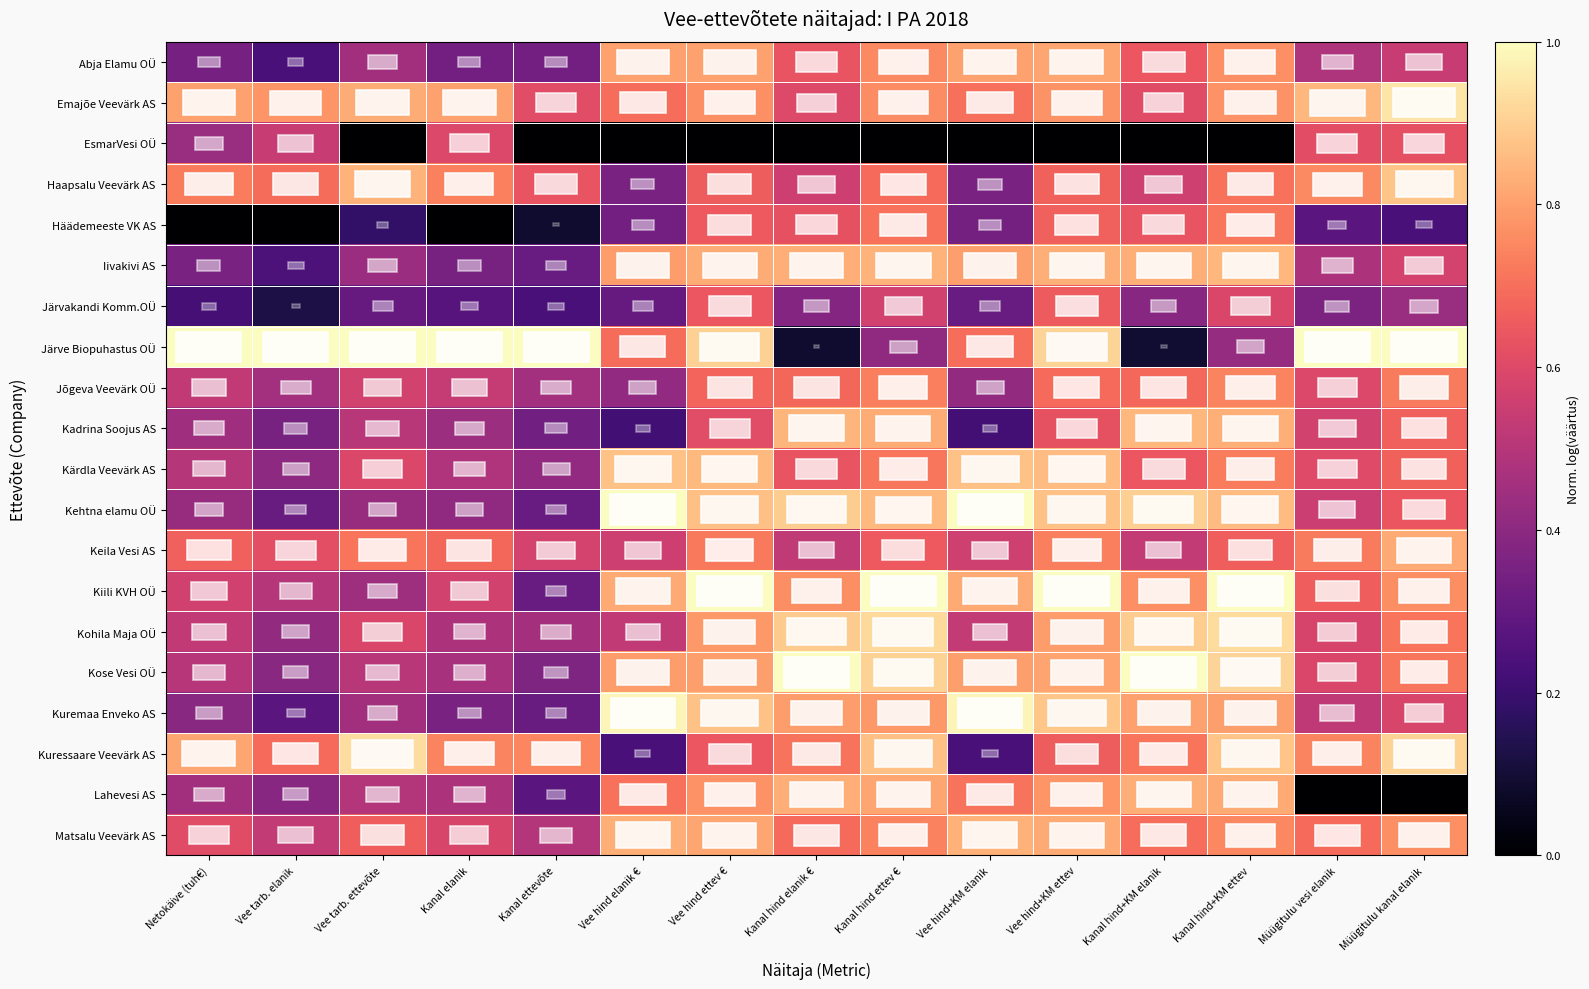

Reading right to left, extract all data points from this chart.

row_0: Müügitulu kanal elanik=0.5	Müügitulu vesi elanik=0.5	Kanal hind+KM ettev=0.8	Kanal hind+KM elanik=0.6	Vee hind+KM ettev=0.8	Vee hind+KM elanik=0.8	Kanal hind ettev €=0.8	Kanal hind elanik €=0.6	Vee hind ettev €=0.8	Vee hind elanik €=0.8	Kanal ettevõte=0.3	Kanal elanik=0.3	Vee tarb. ettevõte=0.5	Vee tarb. elanik=0.2	Netokäive (tuh€)=0.3
row_1: Müügitulu kanal elanik=0.9	Müügitulu vesi elanik=0.8	Kanal hind+KM ettev=0.8	Kanal hind+KM elanik=0.6	Vee hind+KM ettev=0.8	Vee hind+KM elanik=0.7	Kanal hind ettev €=0.8	Kanal hind elanik €=0.6	Vee hind ettev €=0.8	Vee hind elanik €=0.7	Kanal ettevõte=0.6	Kanal elanik=0.8	Vee tarb. ettevõte=0.8	Vee tarb. elanik=0.8	Netokäive (tuh€)=0.8
row_2: Müügitulu kanal elanik=0.6	Müügitulu vesi elanik=0.6	Kanal hind+KM ettev=0.0	Kanal hind+KM elanik=0.0	Vee hind+KM ettev=0.0	Vee hind+KM elanik=0.0	Kanal hind ettev €=0.0	Kanal hind elanik €=0.0	Vee hind ettev €=0.0	Vee hind elanik €=0.0	Kanal ettevõte=0.0	Kanal elanik=0.6	Vee tarb. ettevõte=0.0	Vee tarb. elanik=0.5	Netokäive (tuh€)=0.4
row_3: Müügitulu kanal elanik=0.9	Müügitulu vesi elanik=0.8	Kanal hind+KM ettev=0.7	Kanal hind+KM elanik=0.6	Vee hind+KM ettev=0.7	Vee hind+KM elanik=0.4	Kanal hind ettev €=0.7	Kanal hind elanik €=0.6	Vee hind ettev €=0.7	Vee hind elanik €=0.4	Kanal ettevõte=0.6	Kanal elanik=0.7	Vee tarb. ettevõte=0.8	Vee tarb. elanik=0.7	Netokäive (tuh€)=0.7
row_4: Müügitulu kanal elanik=0.2	Müügitulu vesi elanik=0.3	Kanal hind+KM ettev=0.7	Kanal hind+KM elanik=0.6	Vee hind+KM ettev=0.7	Vee hind+KM elanik=0.3	Kanal hind ettev €=0.7	Kanal hind elanik €=0.6	Vee hind ettev €=0.7	Vee hind elanik €=0.3	Kanal ettevõte=0.1	Kanal elanik=0.0	Vee tarb. ettevõte=0.2	Vee tarb. elanik=0.0	Netokäive (tuh€)=0.0
row_5: Müügitulu kanal elanik=0.6	Müügitulu vesi elanik=0.5	Kanal hind+KM ettev=0.8	Kanal hind+KM elanik=0.8	Vee hind+KM ettev=0.8	Vee hind+KM elanik=0.8	Kanal hind ettev €=0.8	Kanal hind elanik €=0.8	Vee hind ettev €=0.8	Vee hind elanik €=0.8	Kanal ettevõte=0.3	Kanal elanik=0.3	Vee tarb. ettevõte=0.4	Vee tarb. elanik=0.2	Netokäive (tuh€)=0.4
row_6: Müügitulu kanal elanik=0.4	Müügitulu vesi elanik=0.4	Kanal hind+KM ettev=0.6	Kanal hind+KM elanik=0.4	Vee hind+KM ettev=0.7	Vee hind+KM elanik=0.3	Kanal hind ettev €=0.6	Kanal hind elanik €=0.4	Vee hind ettev €=0.6	Vee hind elanik €=0.3	Kanal ettevõte=0.2	Kanal elanik=0.3	Vee tarb. ettevõte=0.3	Vee tarb. elanik=0.1	Netokäive (tuh€)=0.2
row_7: Müügitulu kanal elanik=1.0	Müügitulu vesi elanik=1.0	Kanal hind+KM ettev=0.4	Kanal hind+KM elanik=0.1	Vee hind+KM ettev=0.9	Vee hind+KM elanik=0.7	Kanal hind ettev €=0.4	Kanal hind elanik €=0.1	Vee hind ettev €=0.9	Vee hind elanik €=0.7	Kanal ettevõte=1.0	Kanal elanik=1.0	Vee tarb. ettevõte=1.0	Vee tarb. elanik=1.0	Netokäive (tuh€)=1.0
row_8: Müügitulu kanal elanik=0.7	Müügitulu vesi elanik=0.6	Kanal hind+KM ettev=0.7	Kanal hind+KM elanik=0.7	Vee hind+KM ettev=0.7	Vee hind+KM elanik=0.4	Kanal hind ettev €=0.7	Kanal hind elanik €=0.7	Vee hind ettev €=0.7	Vee hind elanik €=0.4	Kanal ettevõte=0.5	Kanal elanik=0.5	Vee tarb. ettevõte=0.6	Vee tarb. elanik=0.5	Netokäive (tuh€)=0.5
row_9: Müügitulu kanal elanik=0.7	Müügitulu vesi elanik=0.6	Kanal hind+KM ettev=0.8	Kanal hind+KM elanik=0.9	Vee hind+KM ettev=0.6	Vee hind+KM elanik=0.2	Kanal hind ettev €=0.8	Kanal hind elanik €=0.8	Vee hind ettev €=0.6	Vee hind elanik €=0.2	Kanal ettevõte=0.3	Kanal elanik=0.4	Vee tarb. ettevõte=0.5	Vee tarb. elanik=0.3	Netokäive (tuh€)=0.4
row_10: Müügitulu kanal elanik=0.7	Müügitulu vesi elanik=0.6	Kanal hind+KM ettev=0.7	Kanal hind+KM elanik=0.6	Vee hind+KM ettev=0.9	Vee hind+KM elanik=0.9	Kanal hind ettev €=0.7	Kanal hind elanik €=0.6	Vee hind ettev €=0.9	Vee hind elanik €=0.9	Kanal ettevõte=0.4	Kanal elanik=0.5	Vee tarb. ettevõte=0.6	Vee tarb. elanik=0.4	Netokäive (tuh€)=0.5
row_11: Müügitulu kanal elanik=0.6	Müügitulu vesi elanik=0.5	Kanal hind+KM ettev=0.9	Kanal hind+KM elanik=0.9	Vee hind+KM ettev=0.9	Vee hind+KM elanik=1.0	Kanal hind ettev €=0.9	Kanal hind elanik €=0.9	Vee hind ettev €=0.9	Vee hind elanik €=1.0	Kanal ettevõte=0.3	Kanal elanik=0.4	Vee tarb. ettevõte=0.4	Vee tarb. elanik=0.3	Netokäive (tuh€)=0.4
row_12: Müügitulu kanal elanik=0.8	Müügitulu vesi elanik=0.7	Kanal hind+KM ettev=0.7	Kanal hind+KM elanik=0.5	Vee hind+KM ettev=0.7	Vee hind+KM elanik=0.6	Kanal hind ettev €=0.7	Kanal hind elanik €=0.5	Vee hind ettev €=0.7	Vee hind elanik €=0.6	Kanal ettevõte=0.6	Kanal elanik=0.7	Vee tarb. ettevõte=0.7	Vee tarb. elanik=0.6	Netokäive (tuh€)=0.7
row_13: Müügitulu kanal elanik=0.8	Müügitulu vesi elanik=0.7	Kanal hind+KM ettev=1.0	Kanal hind+KM elanik=0.8	Vee hind+KM ettev=1.0	Vee hind+KM elanik=0.8	Kanal hind ettev €=1.0	Kanal hind elanik €=0.8	Vee hind ettev €=1.0	Vee hind elanik €=0.8	Kanal ettevõte=0.3	Kanal elanik=0.6	Vee tarb. ettevõte=0.4	Vee tarb. elanik=0.5	Netokäive (tuh€)=0.6
row_14: Müügitulu kanal elanik=0.7	Müügitulu vesi elanik=0.6	Kanal hind+KM ettev=0.9	Kanal hind+KM elanik=0.9	Vee hind+KM ettev=0.8	Vee hind+KM elanik=0.5	Kanal hind ettev €=0.9	Kanal hind elanik €=0.9	Vee hind ettev €=0.8	Vee hind elanik €=0.5	Kanal ettevõte=0.5	Kanal elanik=0.5	Vee tarb. ettevõte=0.6	Vee tarb. elanik=0.4	Netokäive (tuh€)=0.5
row_15: Müügitulu kanal elanik=0.7	Müügitulu vesi elanik=0.6	Kanal hind+KM ettev=0.9	Kanal hind+KM elanik=1.0	Vee hind+KM ettev=0.8	Vee hind+KM elanik=0.8	Kanal hind ettev €=0.9	Kanal hind elanik €=1.0	Vee hind ettev €=0.8	Vee hind elanik €=0.8	Kanal ettevõte=0.4	Kanal elanik=0.5	Vee tarb. ettevõte=0.5	Vee tarb. elanik=0.4	Netokäive (tuh€)=0.5
row_16: Müügitulu kanal elanik=0.6	Müügitulu vesi elanik=0.5	Kanal hind+KM ettev=0.8	Kanal hind+KM elanik=0.8	Vee hind+KM ettev=0.9	Vee hind+KM elanik=1.0	Kanal hind ettev €=0.8	Kanal hind elanik €=0.8	Vee hind ettev €=0.9	Vee hind elanik €=1.0	Kanal ettevõte=0.3	Kanal elanik=0.4	Vee tarb. ettevõte=0.4	Vee tarb. elanik=0.3	Netokäive (tuh€)=0.4
row_17: Müügitulu kanal elanik=0.9	Müügitulu vesi elanik=0.7	Kanal hind+KM ettev=0.9	Kanal hind+KM elanik=0.7	Vee hind+KM ettev=0.7	Vee hind+KM elanik=0.2	Kanal hind ettev €=0.9	Kanal hind elanik €=0.7	Vee hind ettev €=0.6	Vee hind elanik €=0.2	Kanal ettevõte=0.7	Kanal elanik=0.7	Vee tarb. ettevõte=0.9	Vee tarb. elanik=0.7	Netokäive (tuh€)=0.8
row_18: Müügitulu kanal elanik=0.0	Müügitulu vesi elanik=0.0	Kanal hind+KM ettev=0.8	Kanal hind+KM elanik=0.8	Vee hind+KM ettev=0.8	Vee hind+KM elanik=0.7	Kanal hind ettev €=0.8	Kanal hind elanik €=0.8	Vee hind ettev €=0.8	Vee hind elanik €=0.7	Kanal ettevõte=0.3	Kanal elanik=0.5	Vee tarb. ettevõte=0.5	Vee tarb. elanik=0.4	Netokäive (tuh€)=0.5
row_19: Müügitulu kanal elanik=0.8	Müügitulu vesi elanik=0.7	Kanal hind+KM ettev=0.8	Kanal hind+KM elanik=0.7	Vee hind+KM ettev=0.8	Vee hind+KM elanik=0.8	Kanal hind ettev €=0.7	Kanal hind elanik €=0.7	Vee hind ettev €=0.8	Vee hind elanik €=0.8	Kanal ettevõte=0.5	Kanal elanik=0.6	Vee tarb. ettevõte=0.7	Vee tarb. elanik=0.5	Netokäive (tuh€)=0.6